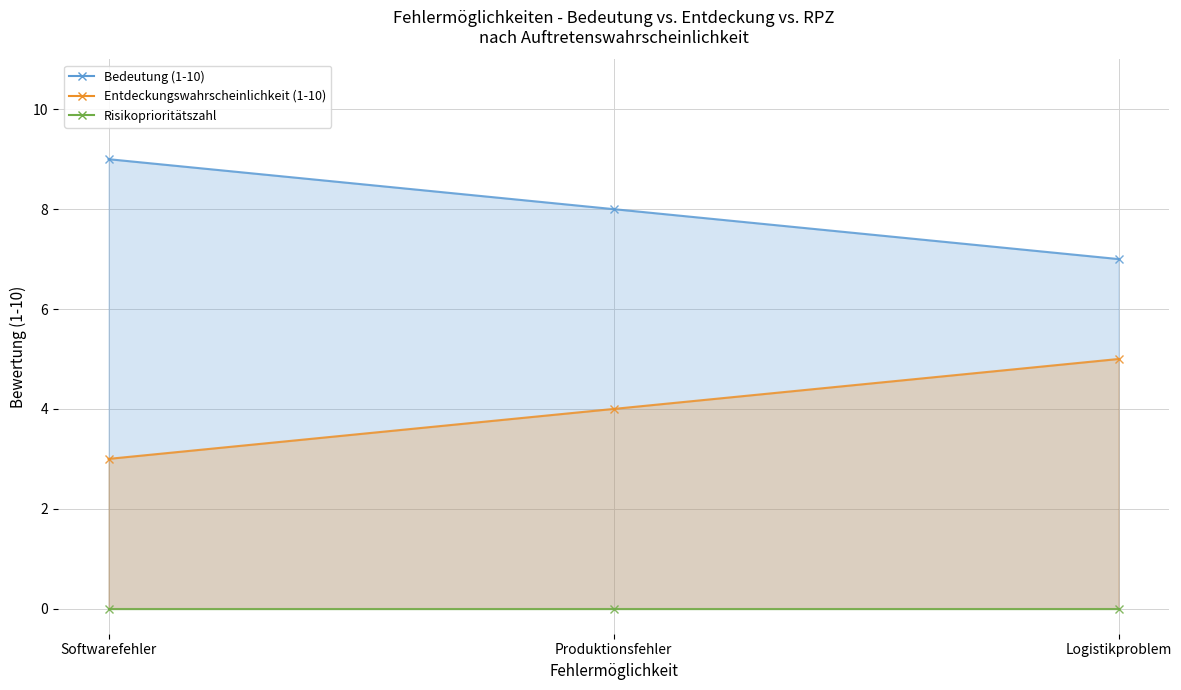

Between Softwarefehler and Produktionsfehler, which series saw the biggest shift?

Bedeutung (1-10)